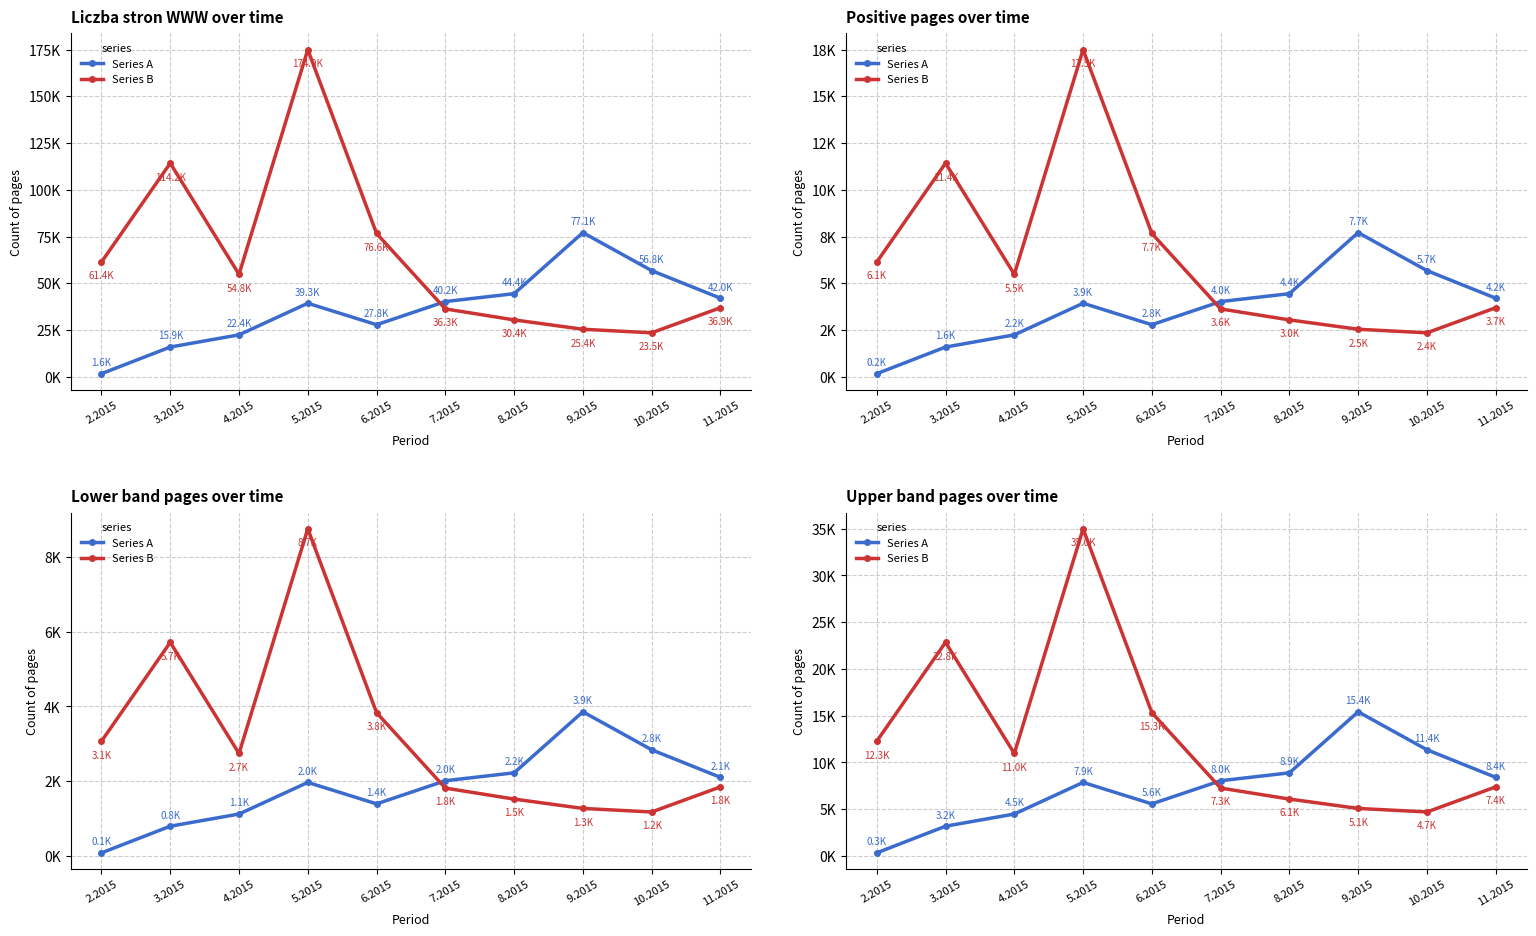

Which has a higher value, 6.2015 or 4.2015?

6.2015